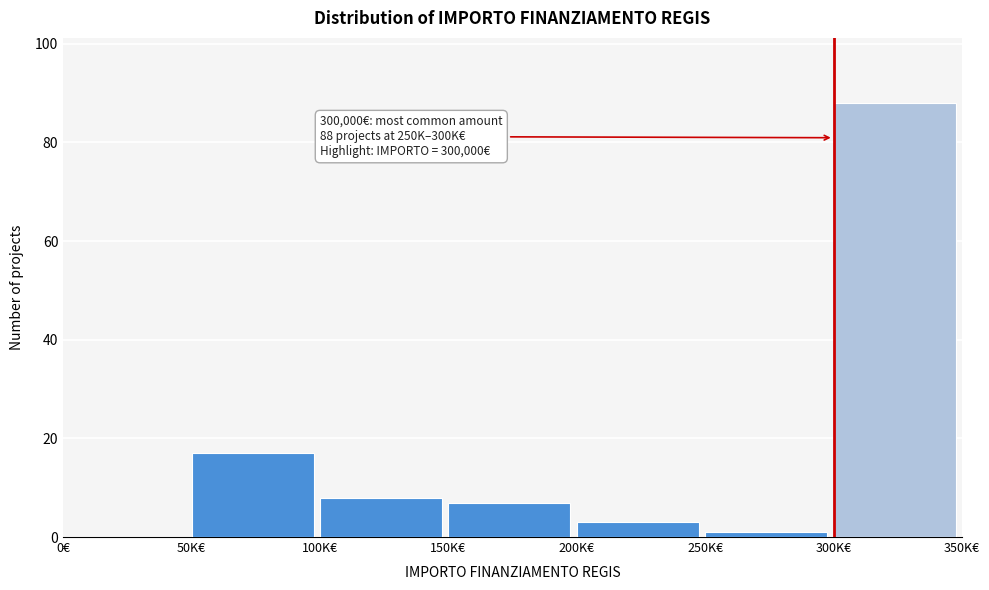

Reading right to left, list all the values displayed in this chart.

300K€=88	250K€=1	200K€=3	150K€=7	100K€=8	50K€=17	0€=0